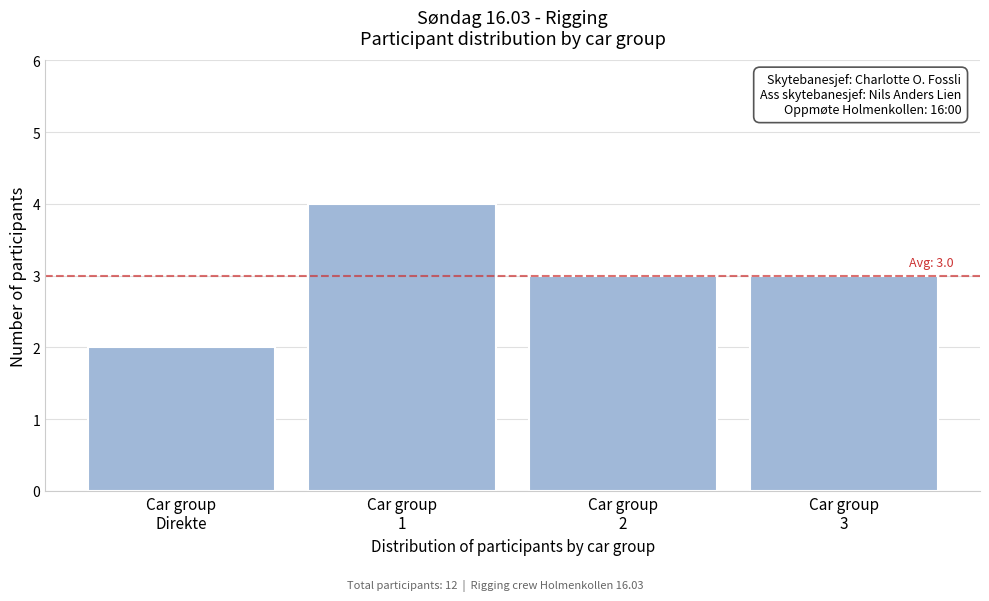

Reading left to right, what are all the values shown in this chart?

2	4	3	3